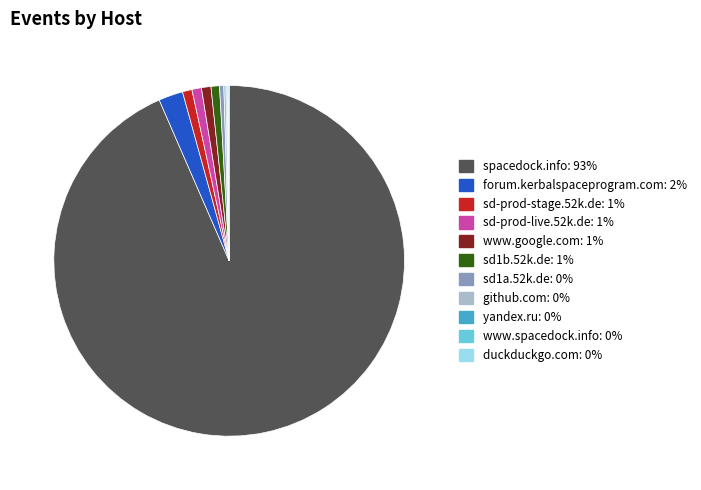

Which category accounts for the majority?

spacedock.info